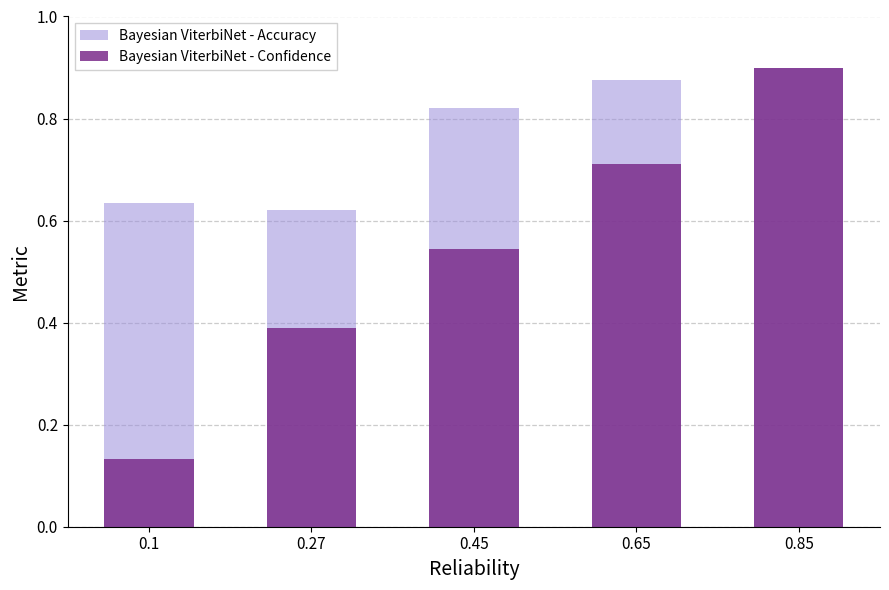

What is the average value of the Bayesian ViterbiNet - Accuracy series?

0.8